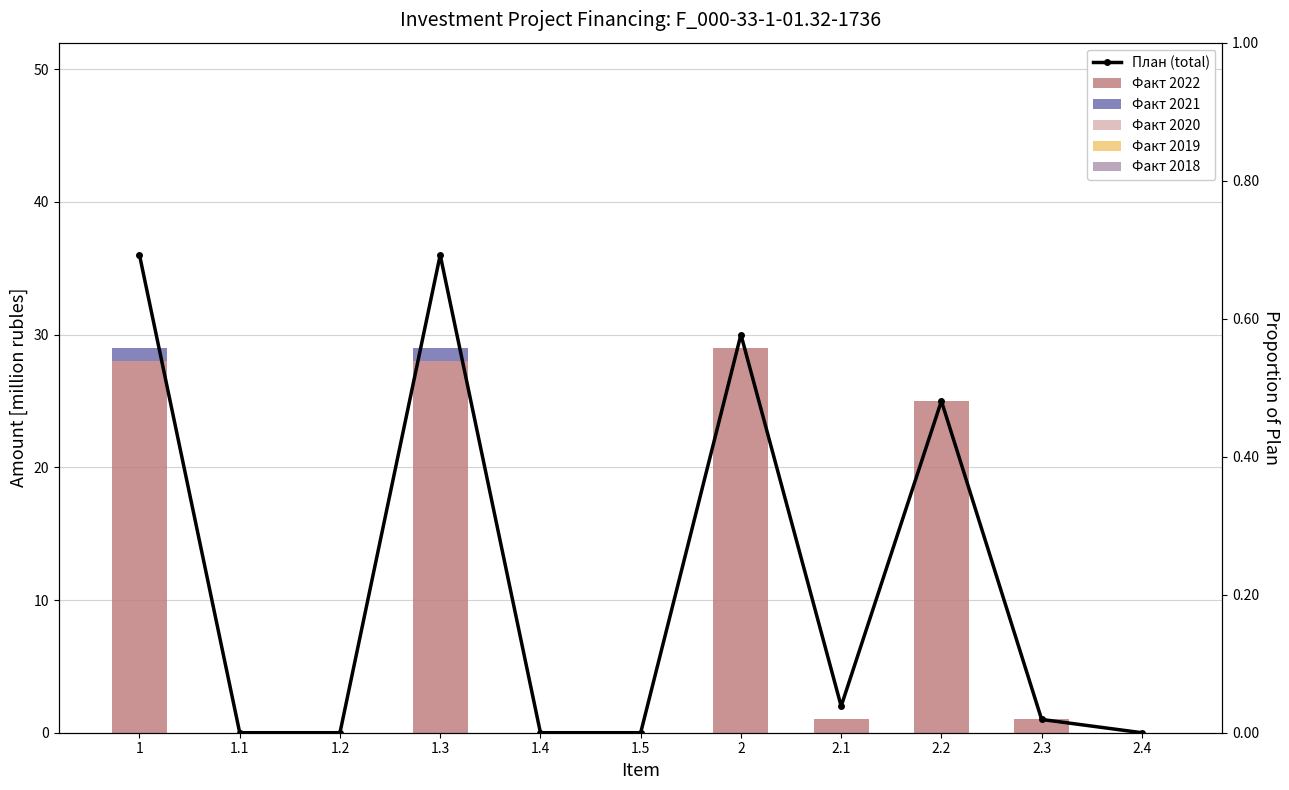

The Факт 2022 series shows 2 at 2.1. True or false?

False